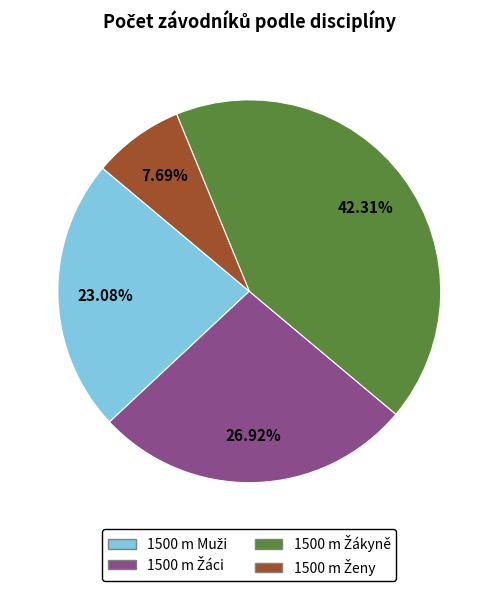

What is the change in value from 1500 m Muži to 1500 m Žákyně?

+5